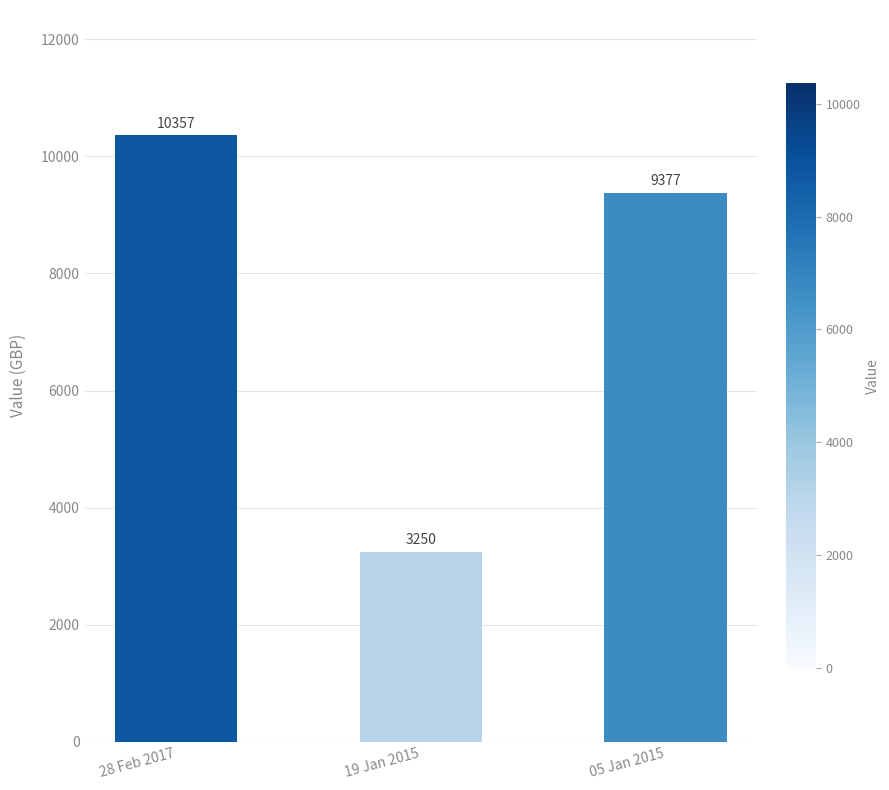

Reading right to left, transcribe all the data shown in this chart.

9377	3250	10357